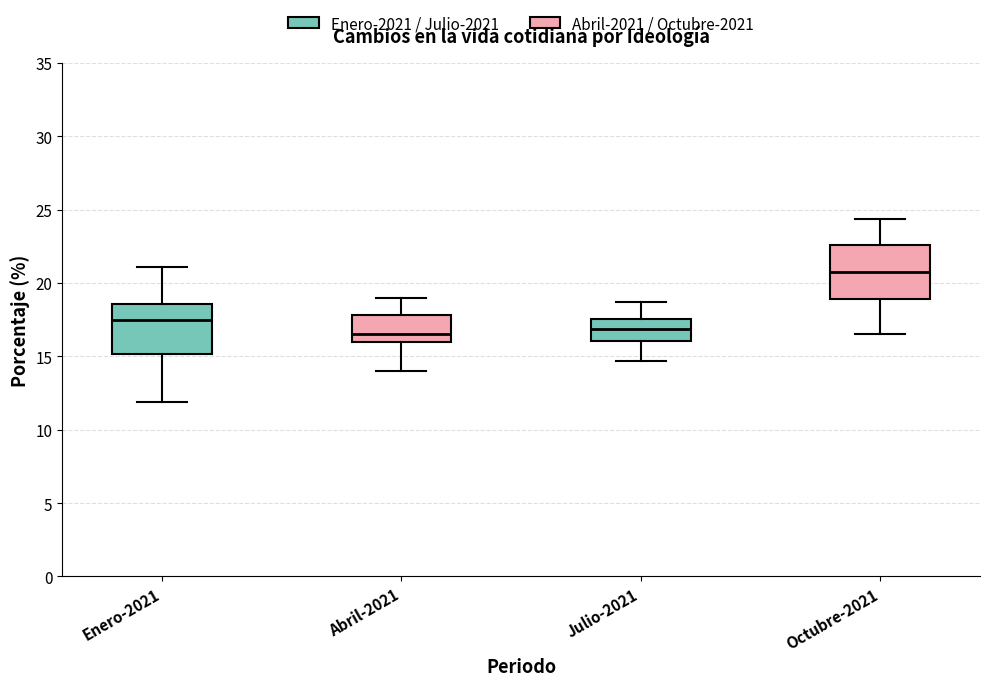

Reading left to right, transcribe this box plot: for each box, give where its median line is, the range the box spans, and where its two whiskers end, as read against the y-axis. The values are not printed on the chart, so give them approximately, as read against the axis.

Enero-2021: median 17.5, box 15.0 to 18.5, whiskers 12.0 to 21.0
Abril-2021: median 16.5, box 16.0 to 18.0, whiskers 14.0 to 19.0
Julio-2021: median 17.0, box 16.0 to 17.5, whiskers 14.5 to 18.5
Octubre-2021: median 21.0, box 19.0 to 22.5, whiskers 16.5 to 24.5